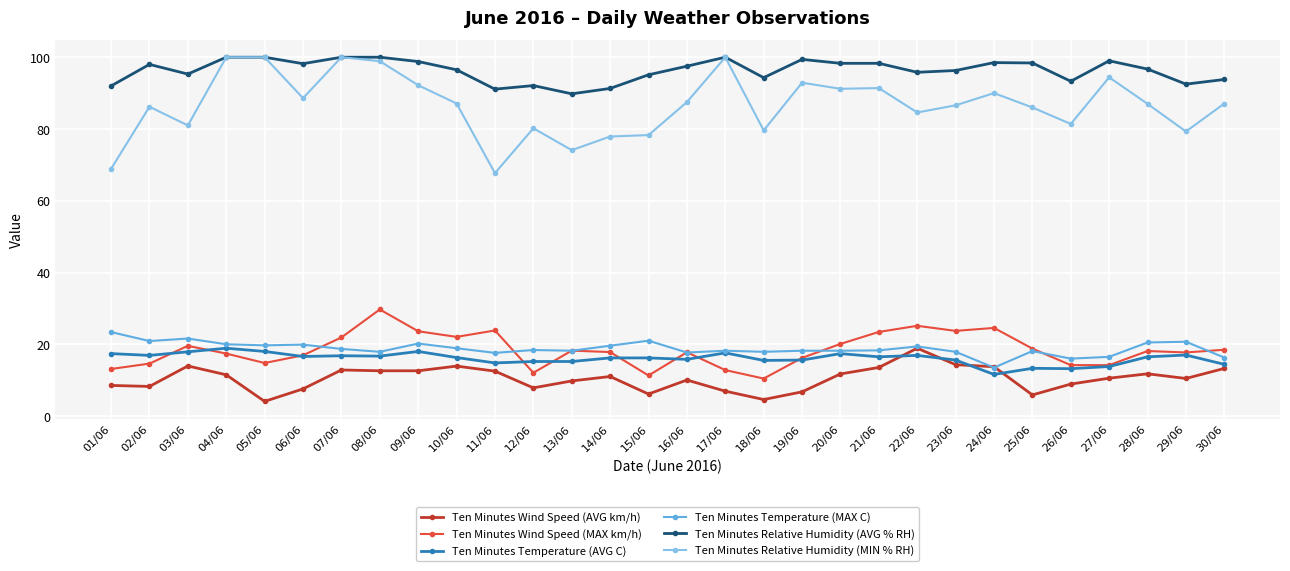

At 15/06, list the series in order from largest to smallest.

Ten Minutes Relative Humidity (AVG % RH), Ten Minutes Relative Humidity (MIN % RH), Ten Minutes Temperature (MAX C), Ten Minutes Temperature (AVG C), Ten Minutes Wind Speed (MAX km/h), Ten Minutes Wind Speed (AVG km/h)